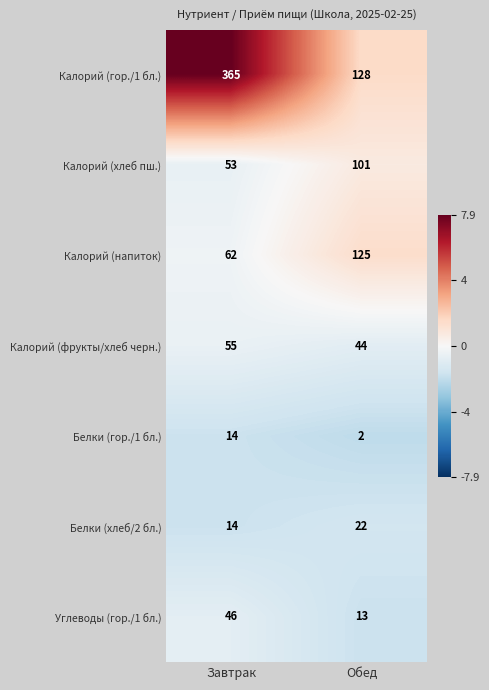

How many series are shown in this chart?

7